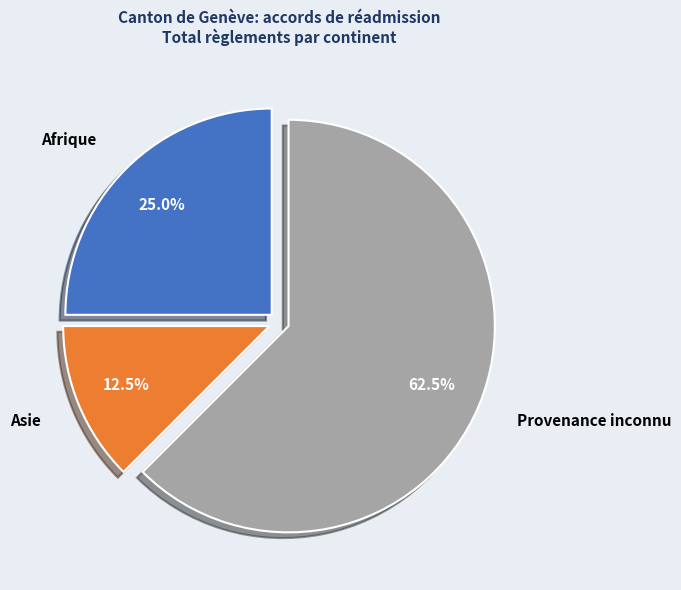

Which slice is the smallest?

Asie